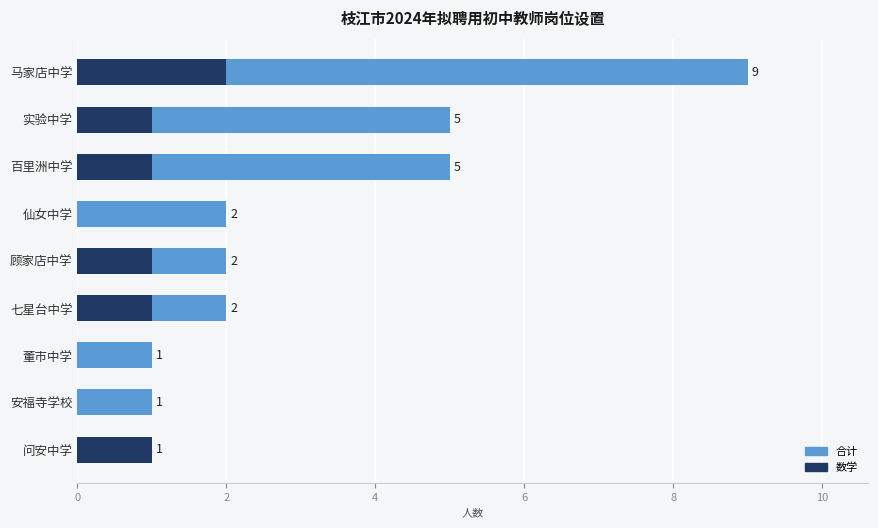

Count the 合计 values in the range 1 to 5.

8